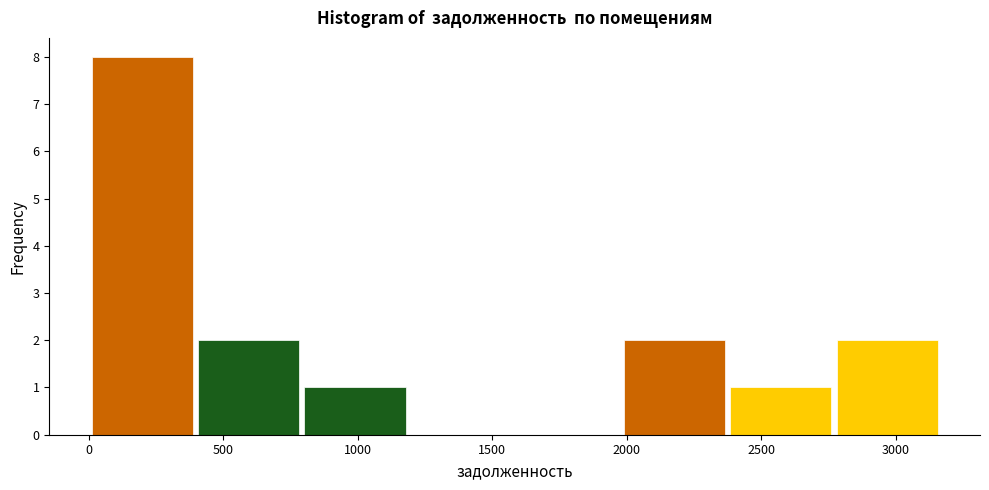

Reading left to right, list every bar in this chart as the range it spans on the x-axis followed by its height. Neither the bar edges nor the heights are printed on the chart, so give them approximately, as read against the axes.

0 to 400: 8
400 to 800: 2
800 to 1200: 1
1200 to 1600: 0
1600 to 2000: 0
2000 to 2350: 2
2350 to 2750: 1
2750 to 3150: 2